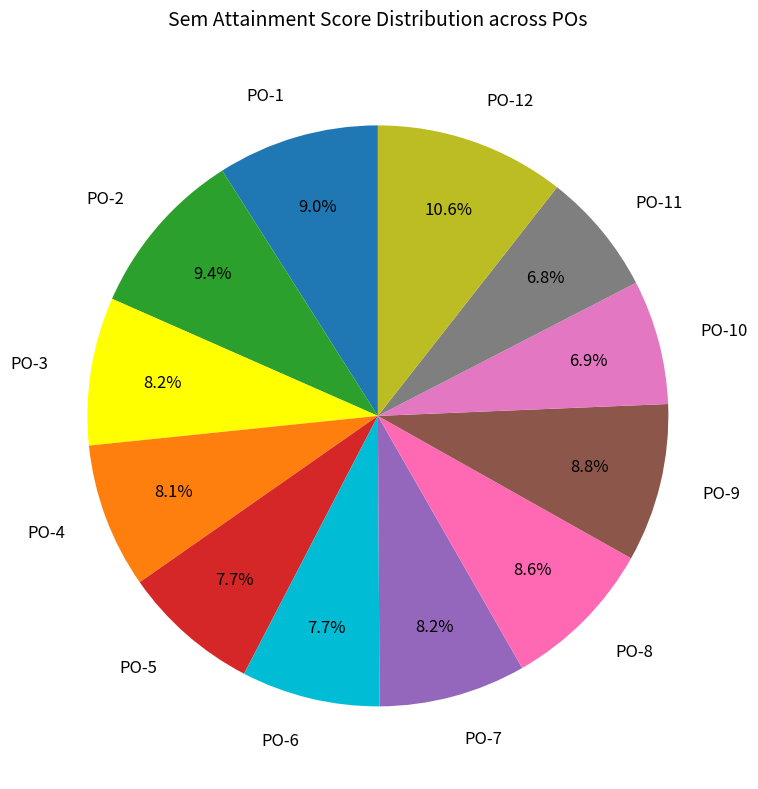

Is PO-3 the majority of the pie?

No